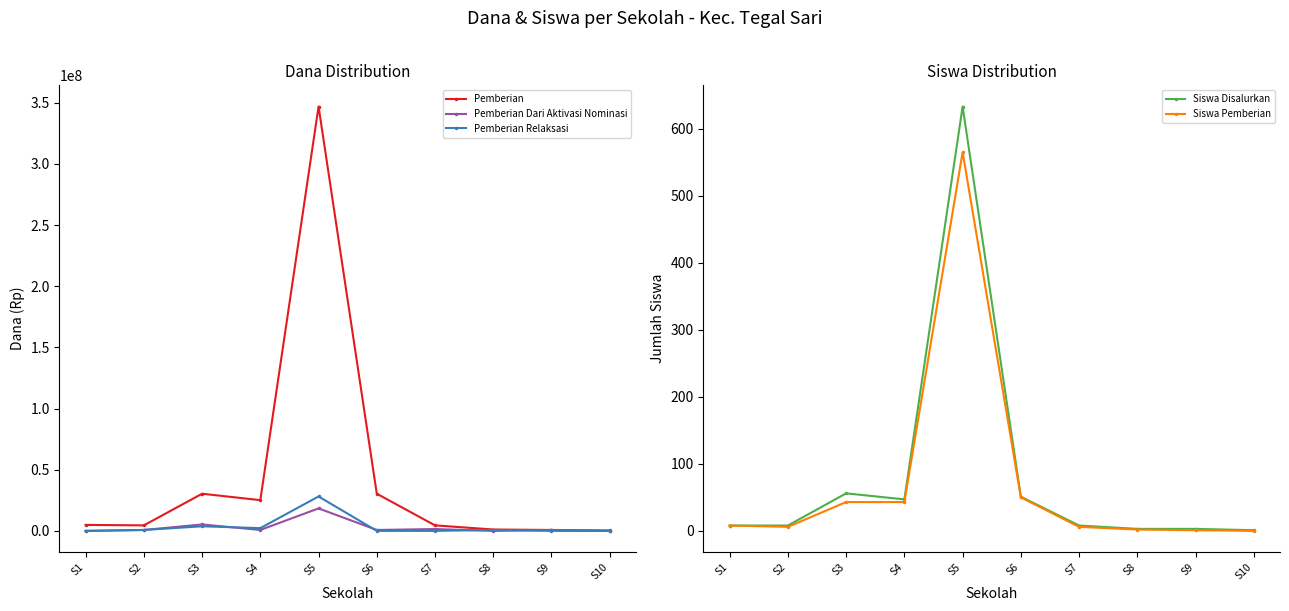

At how many categories does at least one series exceed 70574330?

1